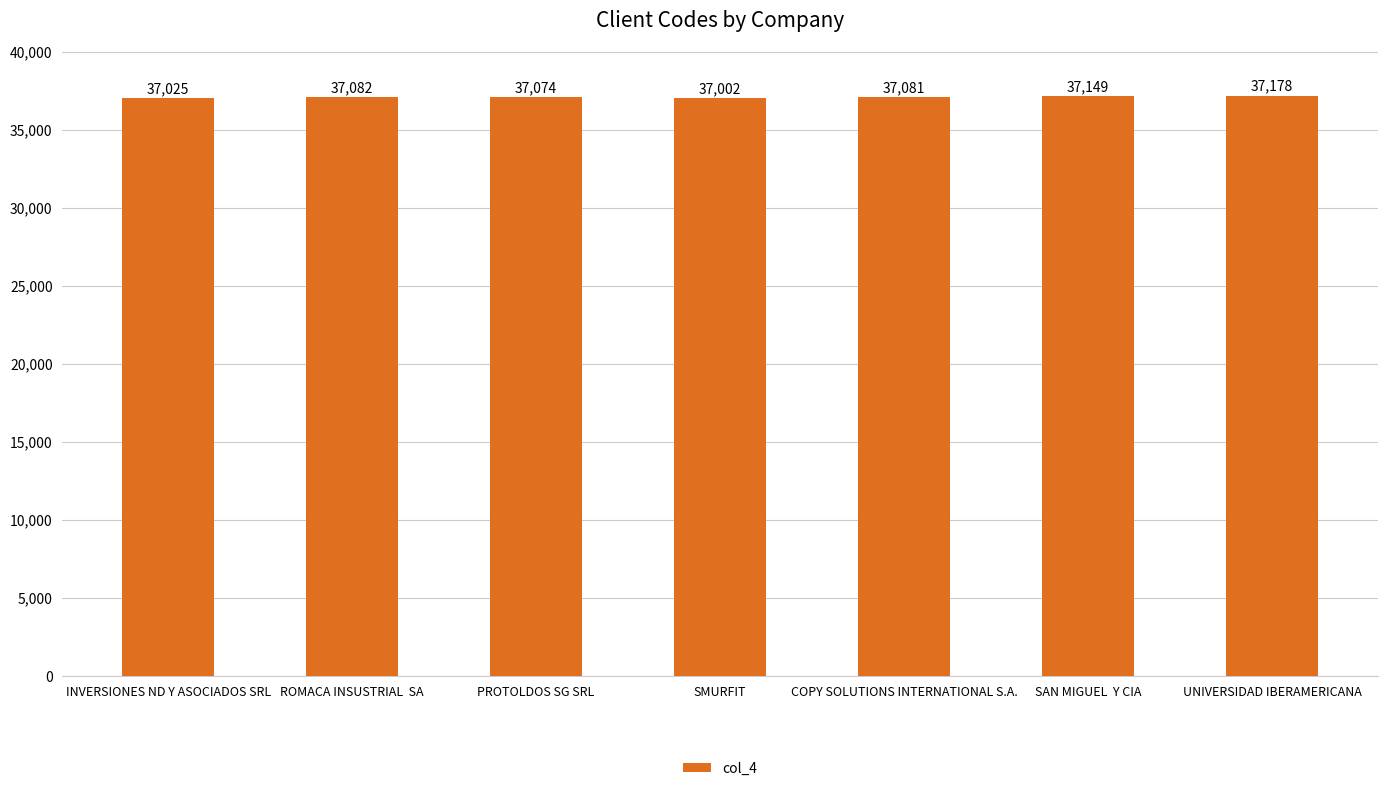

Reading left to right, list all the values displayed in this chart.

37025	37082	37074	37002	37081	37149	37178